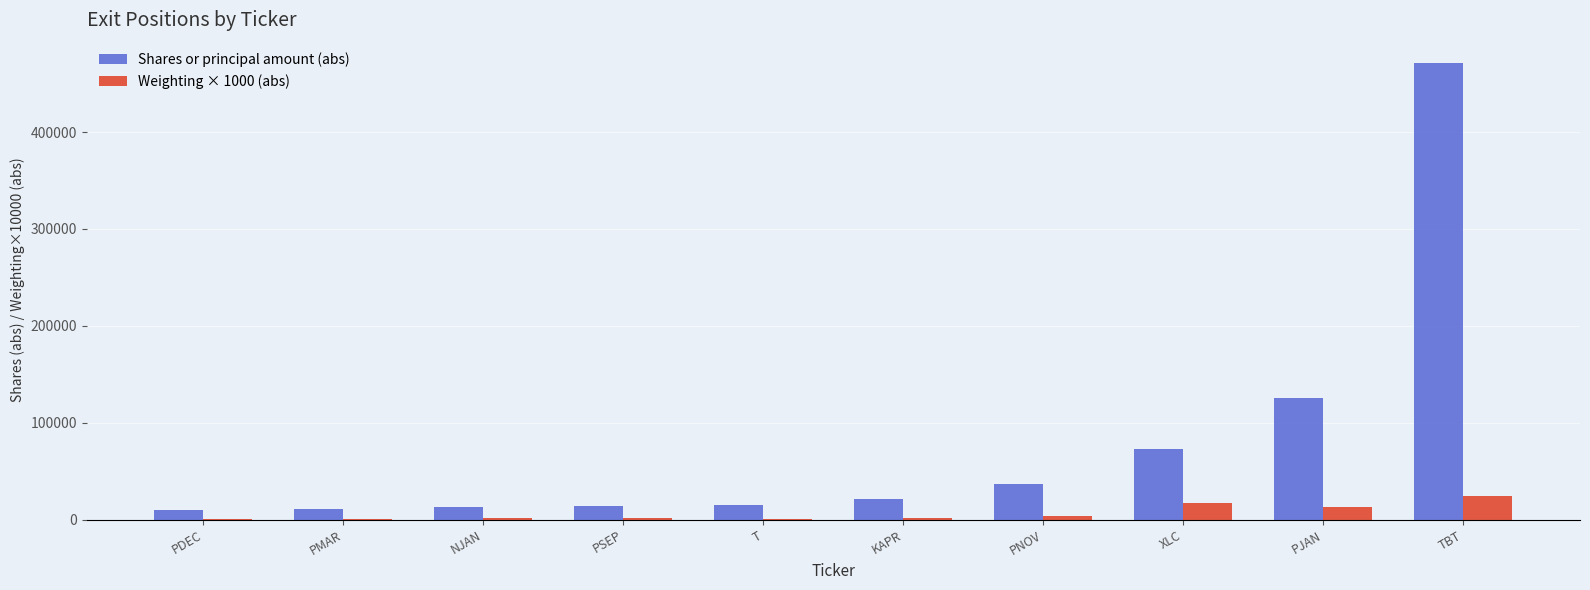

At which category does the chart reach its peak across all series?

TBT